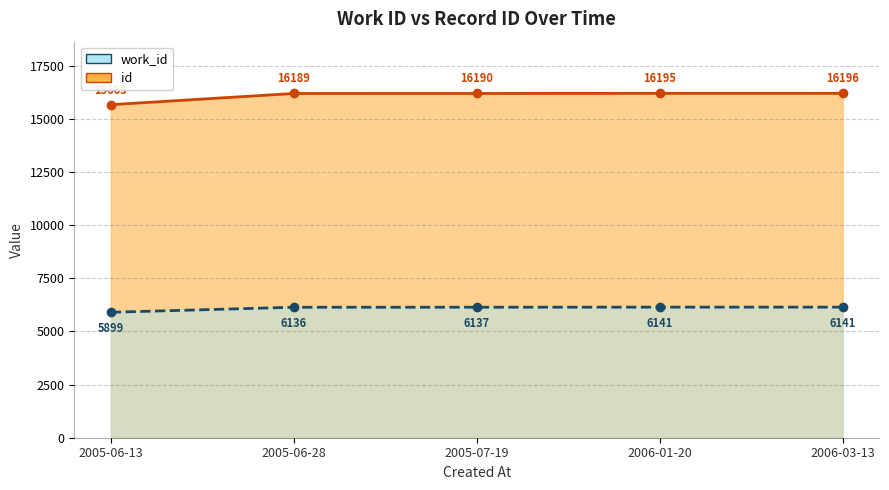

The value of id at 2006-03-13 is 24895. True or false?

False